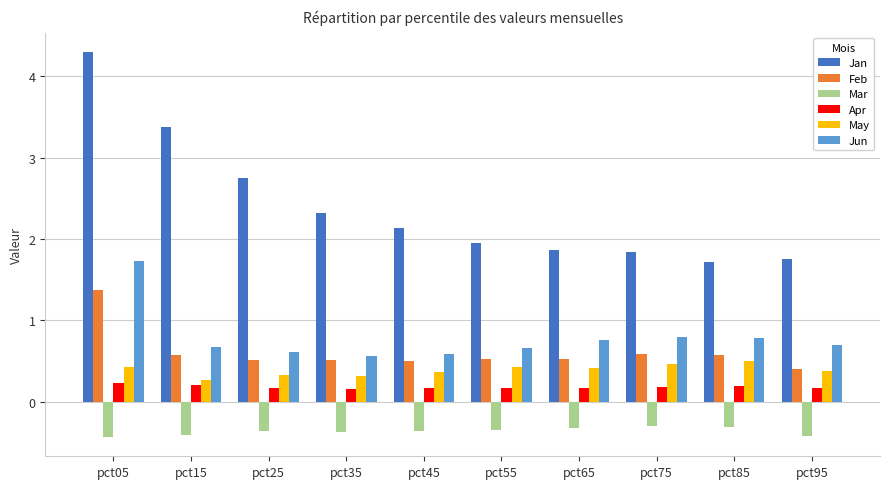

Which series changed the most between pct45 and pct65?

Jan